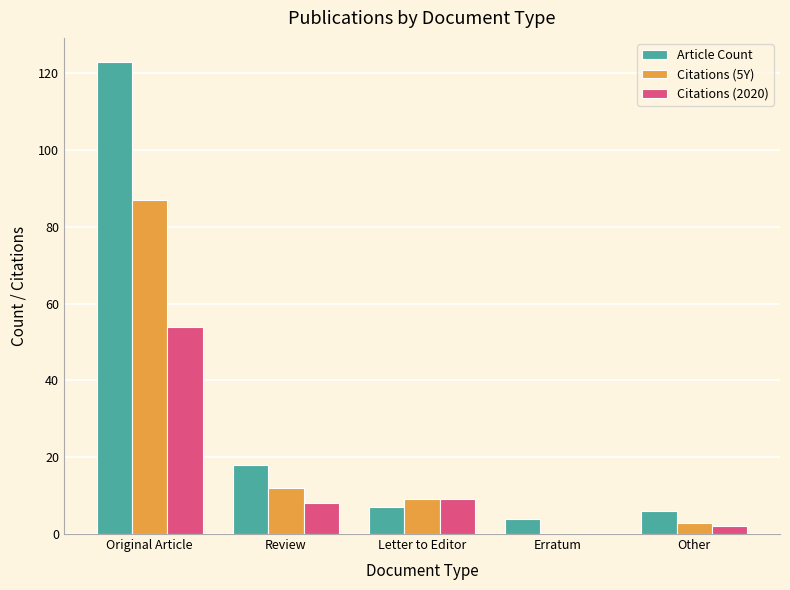

Which series has the largest total across all categories?

Article Count